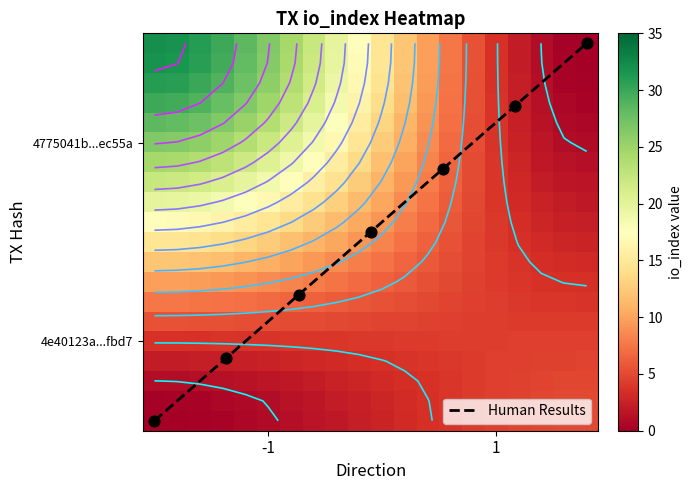

Is it true that 4e40123a6fdc7d77b0280a44676a5cd9e05fbd7 equals 7 at io_index?

False